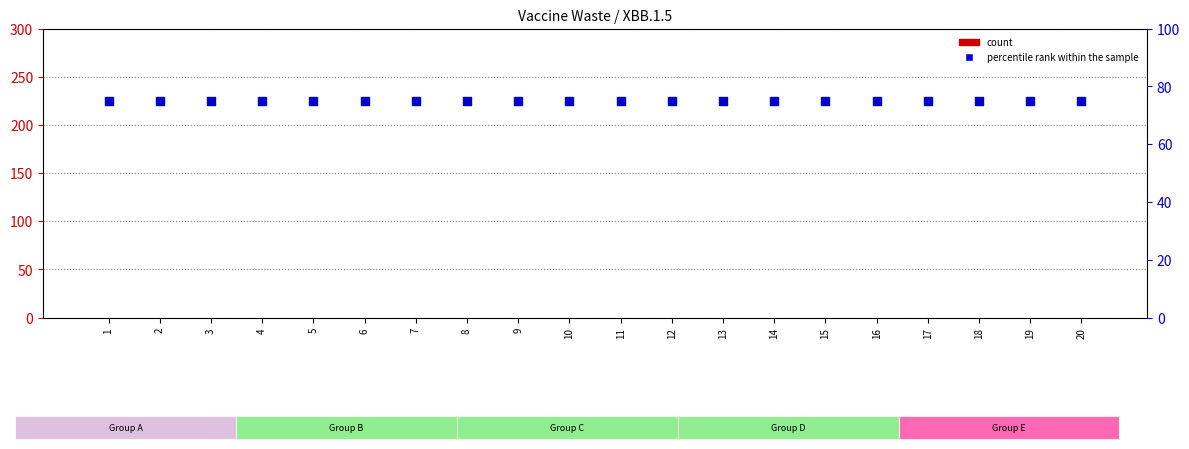

Which series has the largest total across all categories?

percentile rank within the sample